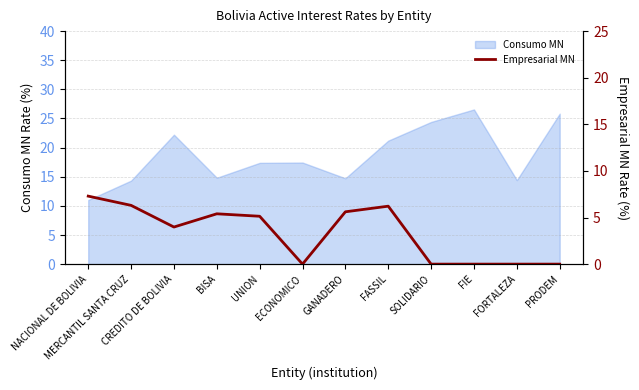

Is it true that Consumo MN equals 14.8 at BISA?

True